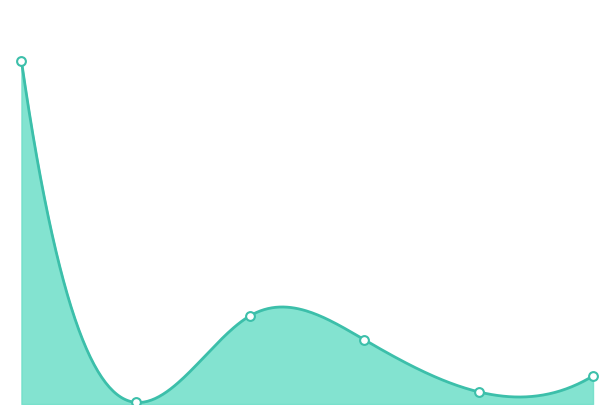

At which category is the sum across all series the highest?

Cabinet Office